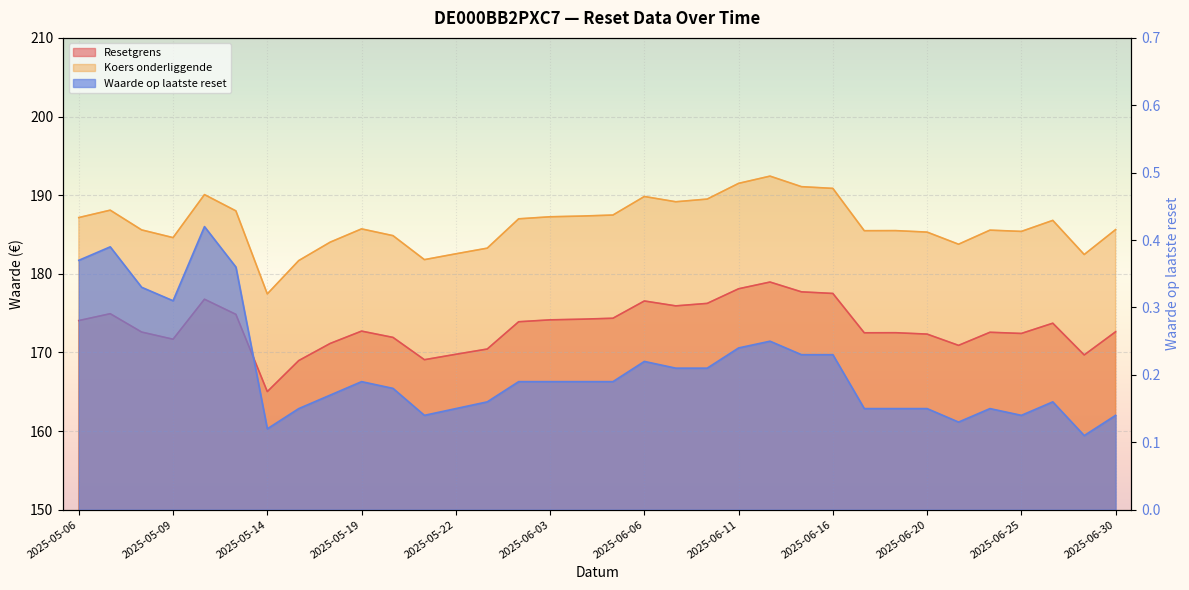

Which series has the widest spread of values?

Koers onderliggende